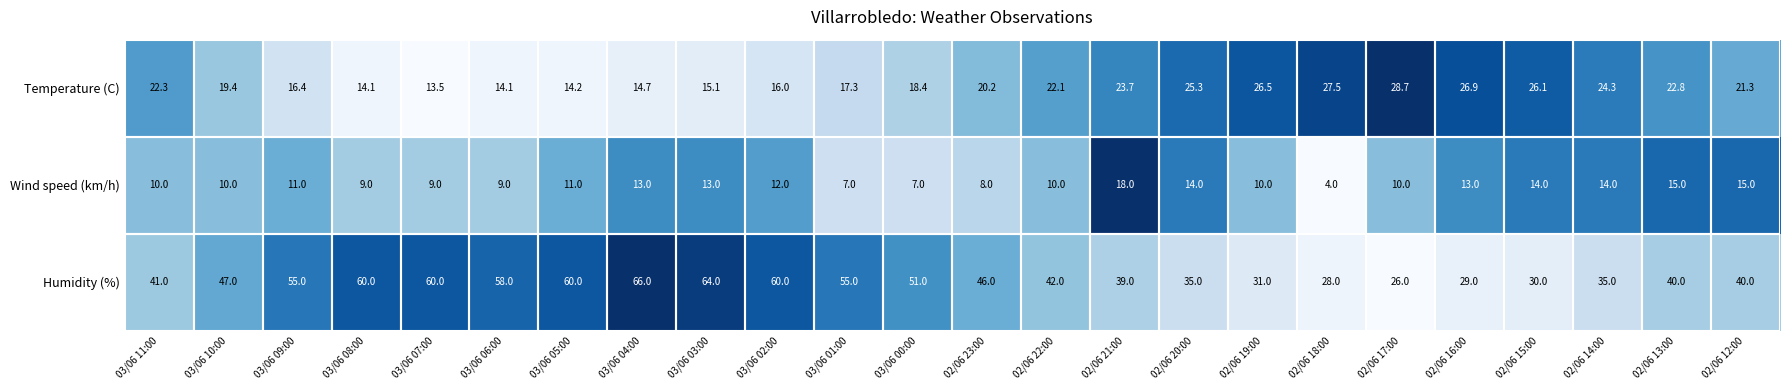

What is the difference between the second highest and minimum values in the Temperature (C) series?

14.0